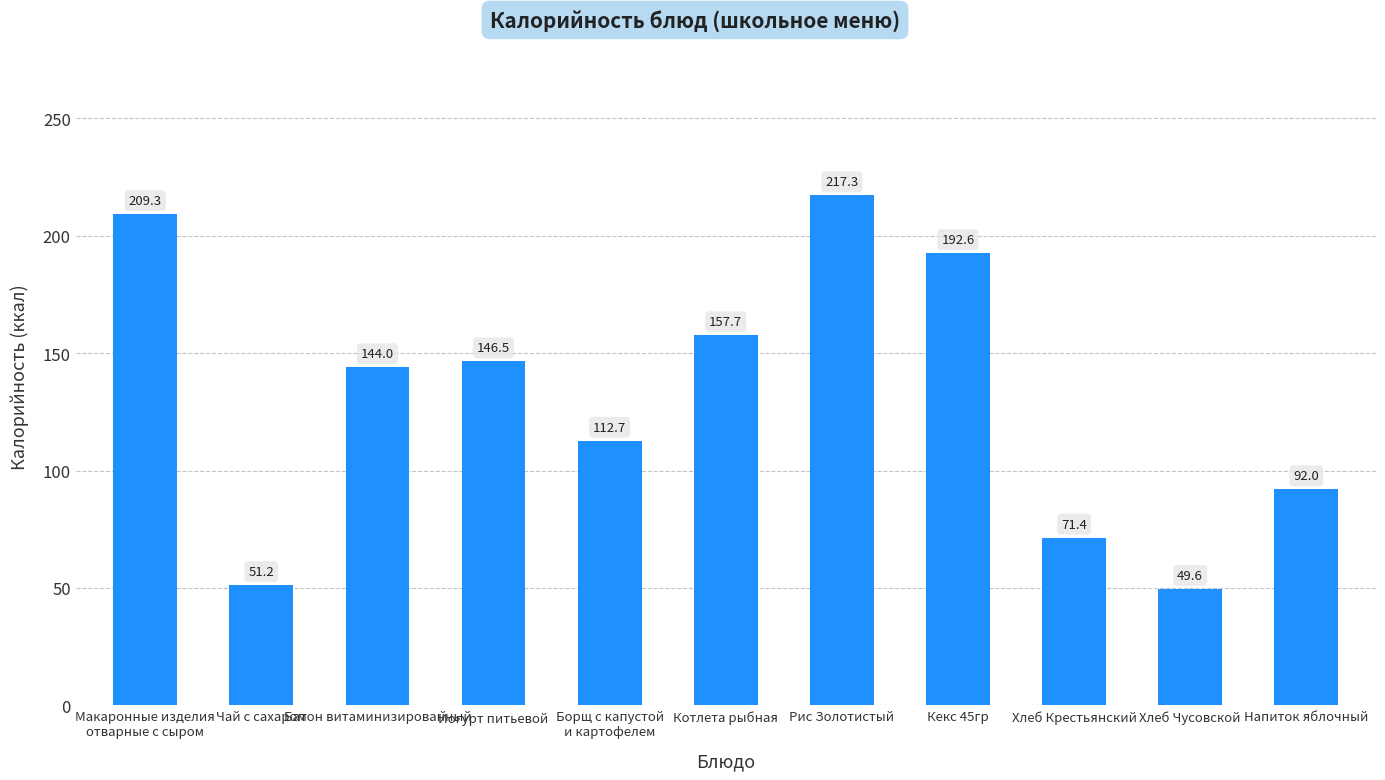

Reading right to left, transcribe all the data shown in this chart.

Напиток яблочный=92.0	Хлеб Чусовской=49.6	Хлеб Крестьянский=71.4	Кекс 45гр=192.6	Рис Золотистый=217.3	Котлета рыбная=157.7	Борщ с капустой
и картофелем=112.7	Йогурт питьевой=146.5	Батон витаминизированный=144.0	Чай с сахаром=51.2	Макаронные изделия
отварные с сыром=209.3